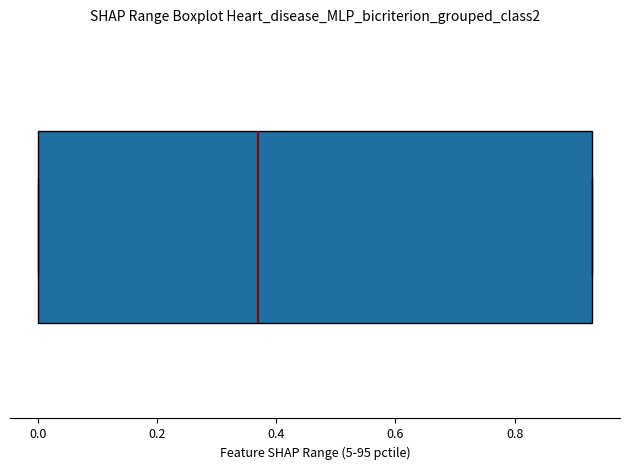

Read this box plot against the x-axis: the position of the median line, the range covered by the box, and the ends of both whiskers. The values are not printed on the chart, so give them approximately, as read against the axis.

median 0.38, box 0.00 to 0.94, whiskers 0.00 to 0.94